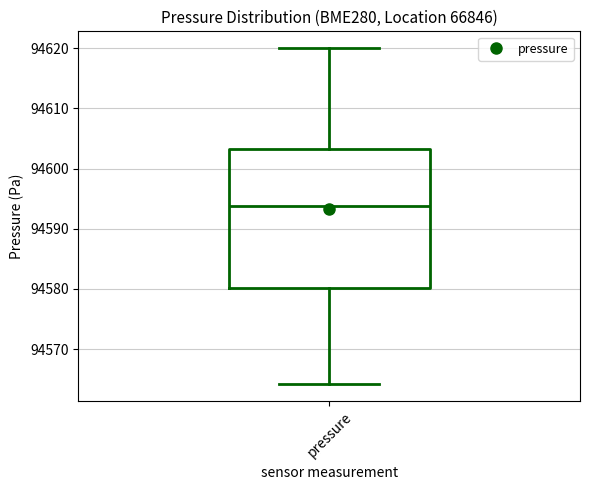

Where is the upper edge of the box for pressure on the y-axis? The values are not printed on the chart, so give them approximately, as read against the axis.

94603